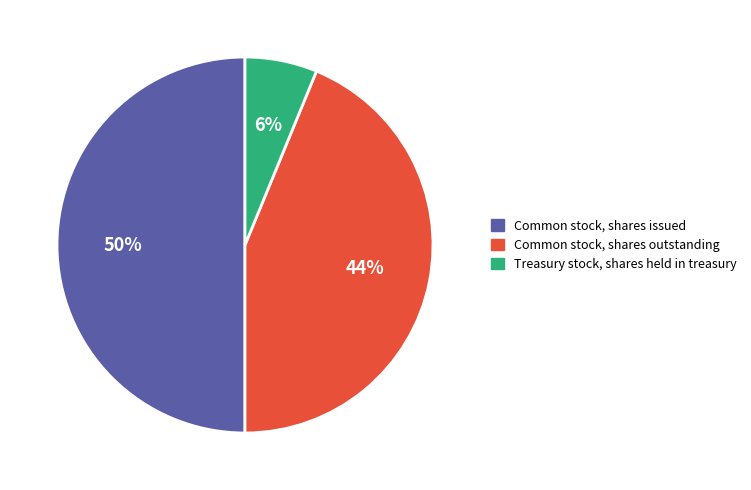

Is it true that Treasury stock, shares held in treasury is 15% of the pie?

False